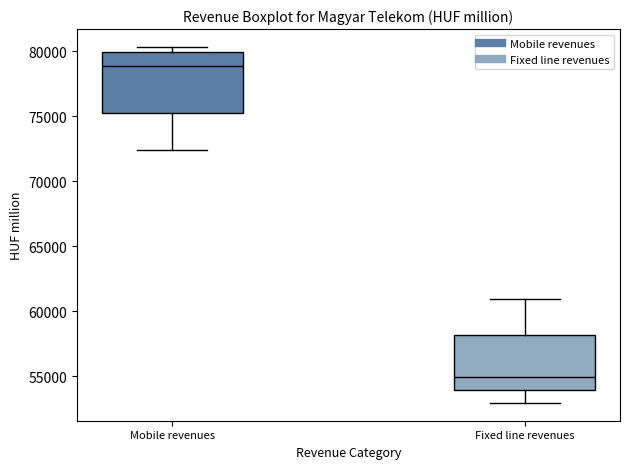

Reading left to right, transcribe this box plot: for each box, give where its median line is, the range the box spans, and where its two whiskers end, as read against the y-axis. The values are not printed on the chart, so give them approximately, as read against the axis.

Mobile revenues: median 79000, box 75000 to 80000, whiskers 72500 to 80500
Fixed line revenues: median 55000, box 54000 to 58000, whiskers 53000 to 61000